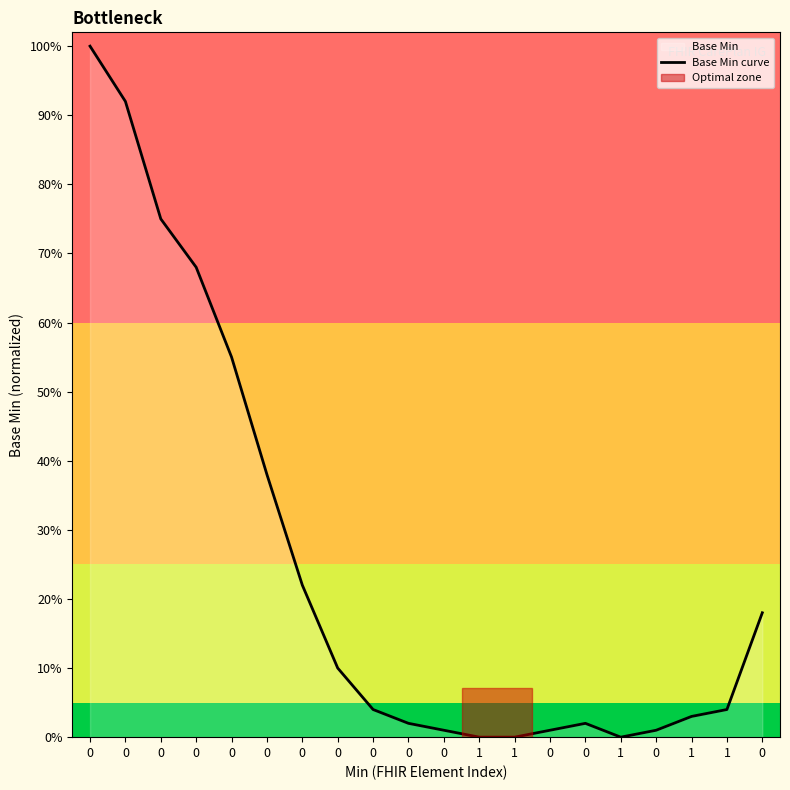

Is it true that the value at 1 is -0.6?

False